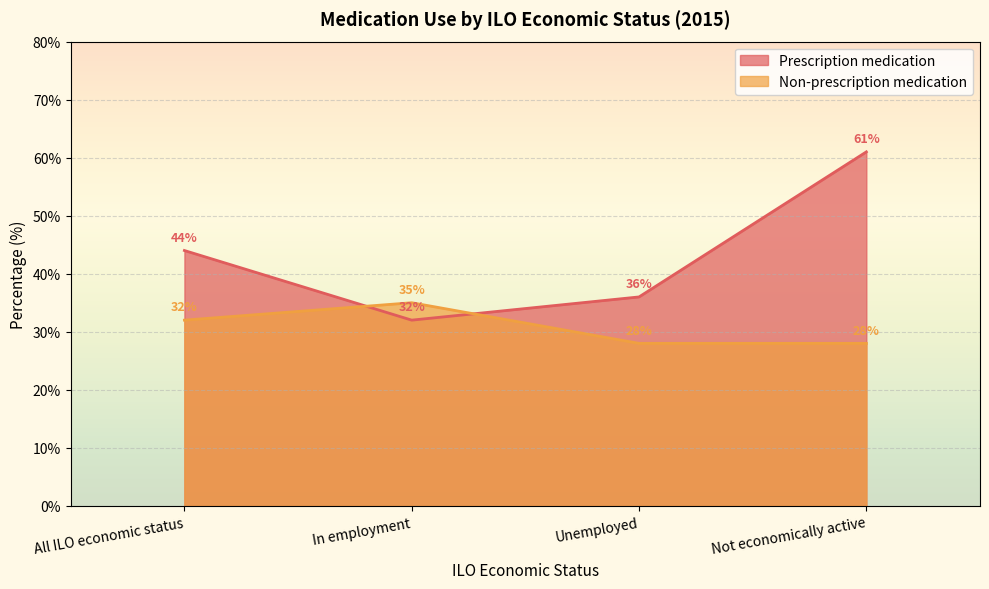

Reading left to right, transcribe all the data shown in this chart.

Prescription medication: 44	32	36	61
Non-prescription medication: 32	35	28	28